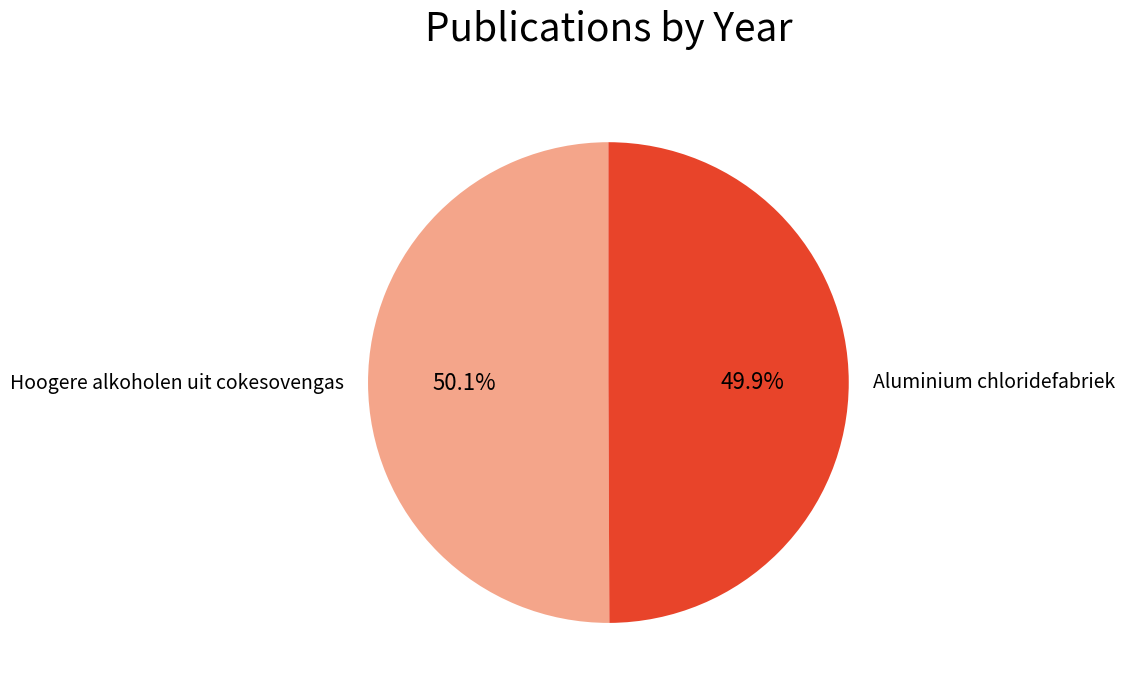

Is there any slice that represents more than half of the pie?

Yes